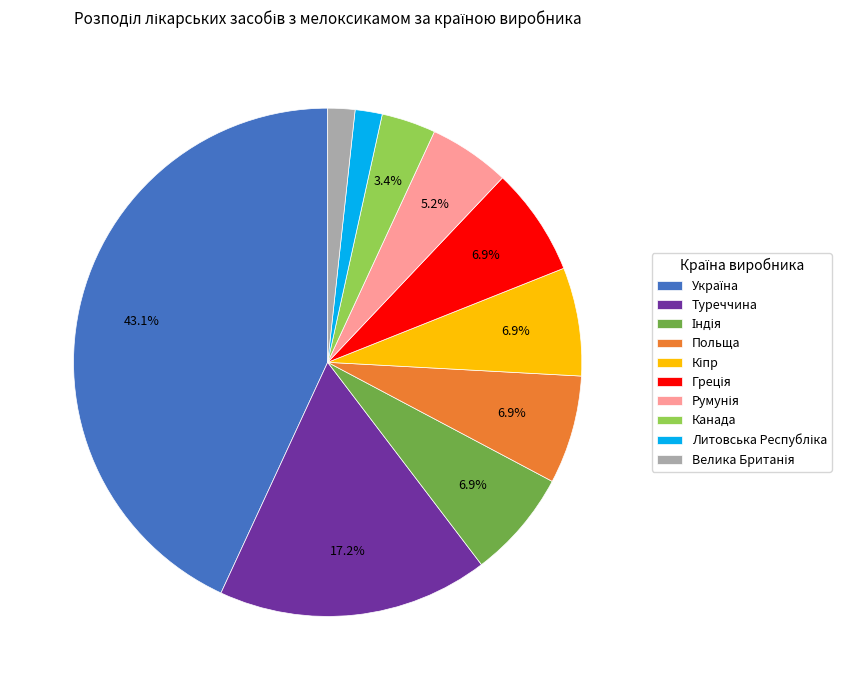

Does any single category account for the majority?

No